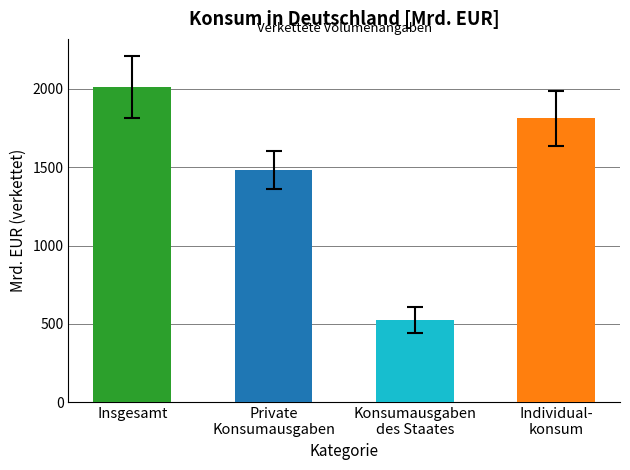

True or false: the data shows 1340.9 at Insgesamt.

False